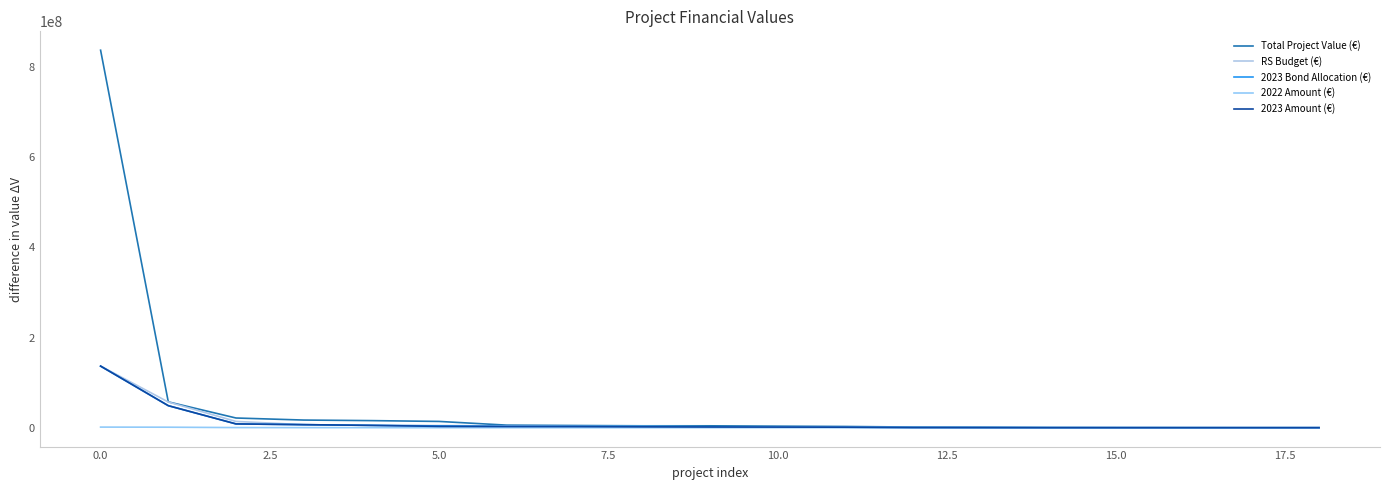

What is the difference between the second highest and minimum values in the RS Budget (€) series?

56992716.3